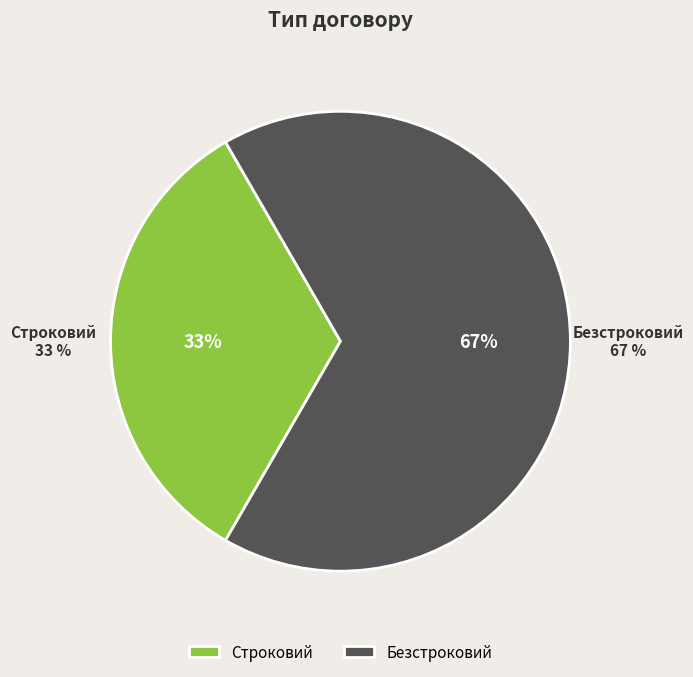

What percentage is the Строковий slice, to the nearest percent?

33%